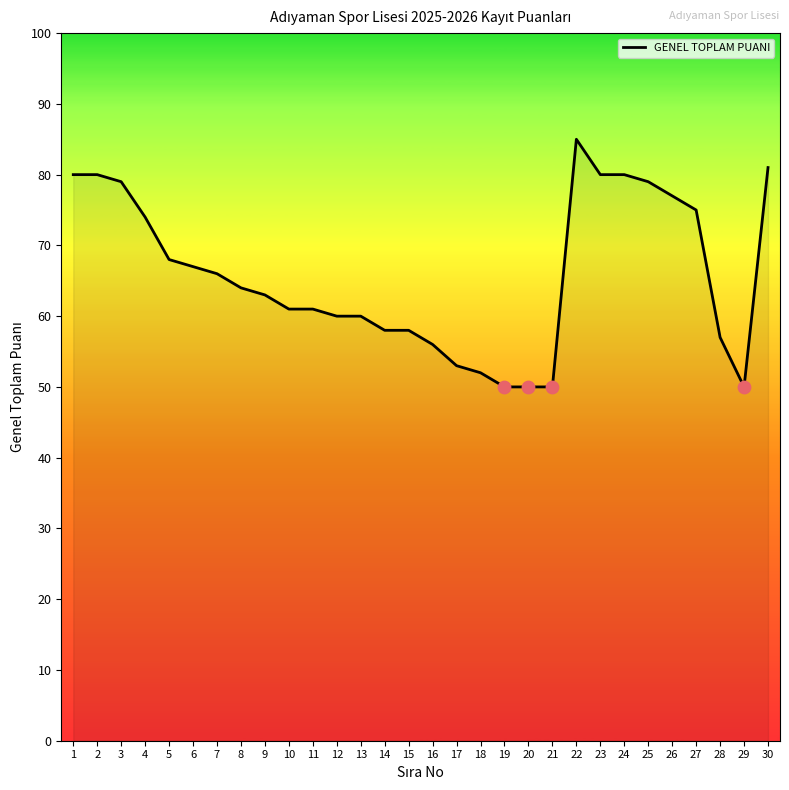

What is the change in value from 3 to 29?

-29